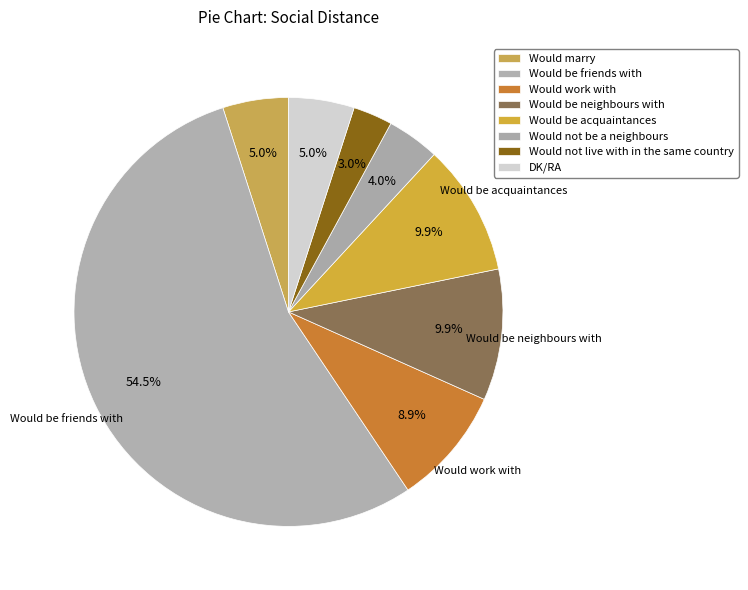

Which has a higher value, Would not be a neighbours or Would be friends with?

Would be friends with